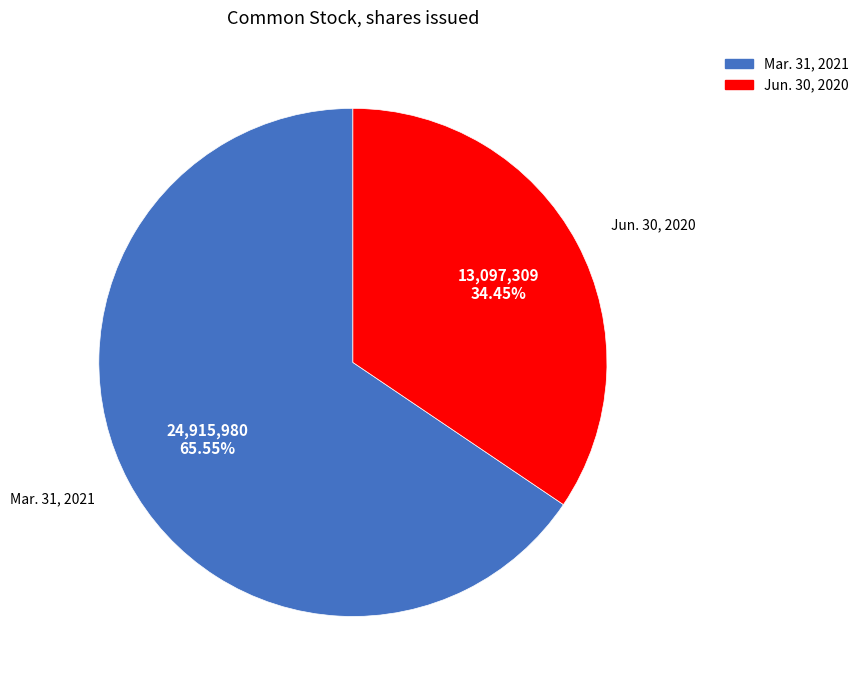

To the nearest percent, what portion does Jun. 30, 2020 represent?

34%